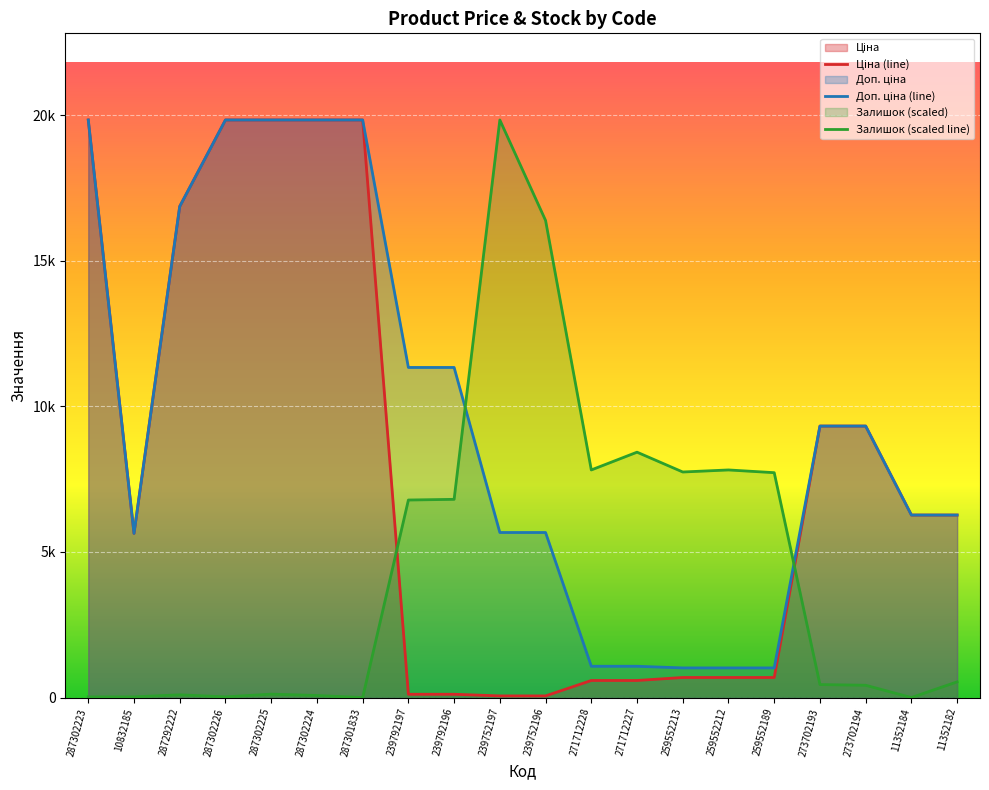

The value of Залишок (scaled line) at 259552189 is 11719.7. True or false?

False